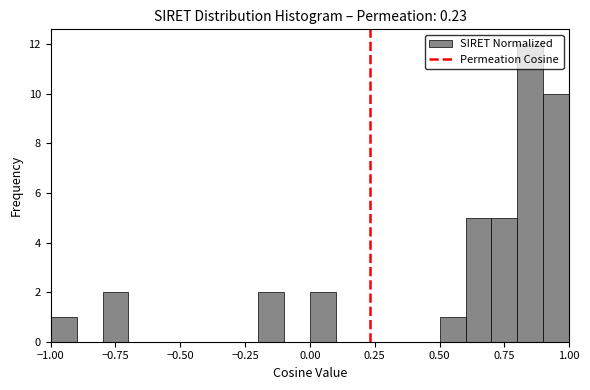

Around what value on the x-axis is the tallest bar? Give the approximate position of its centre, as read against the axis.

0.85